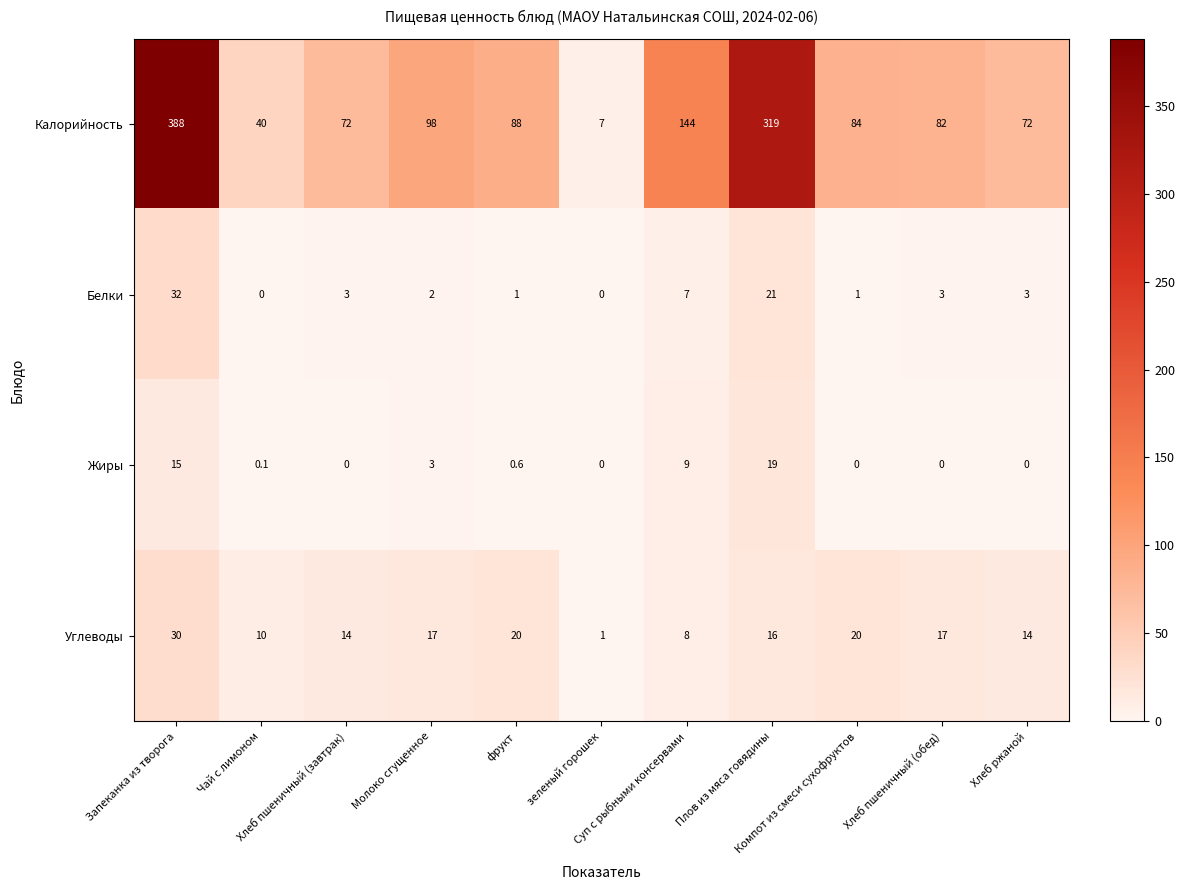

What is the spread (max minus min) of values at Чай с лимоном?

40.0